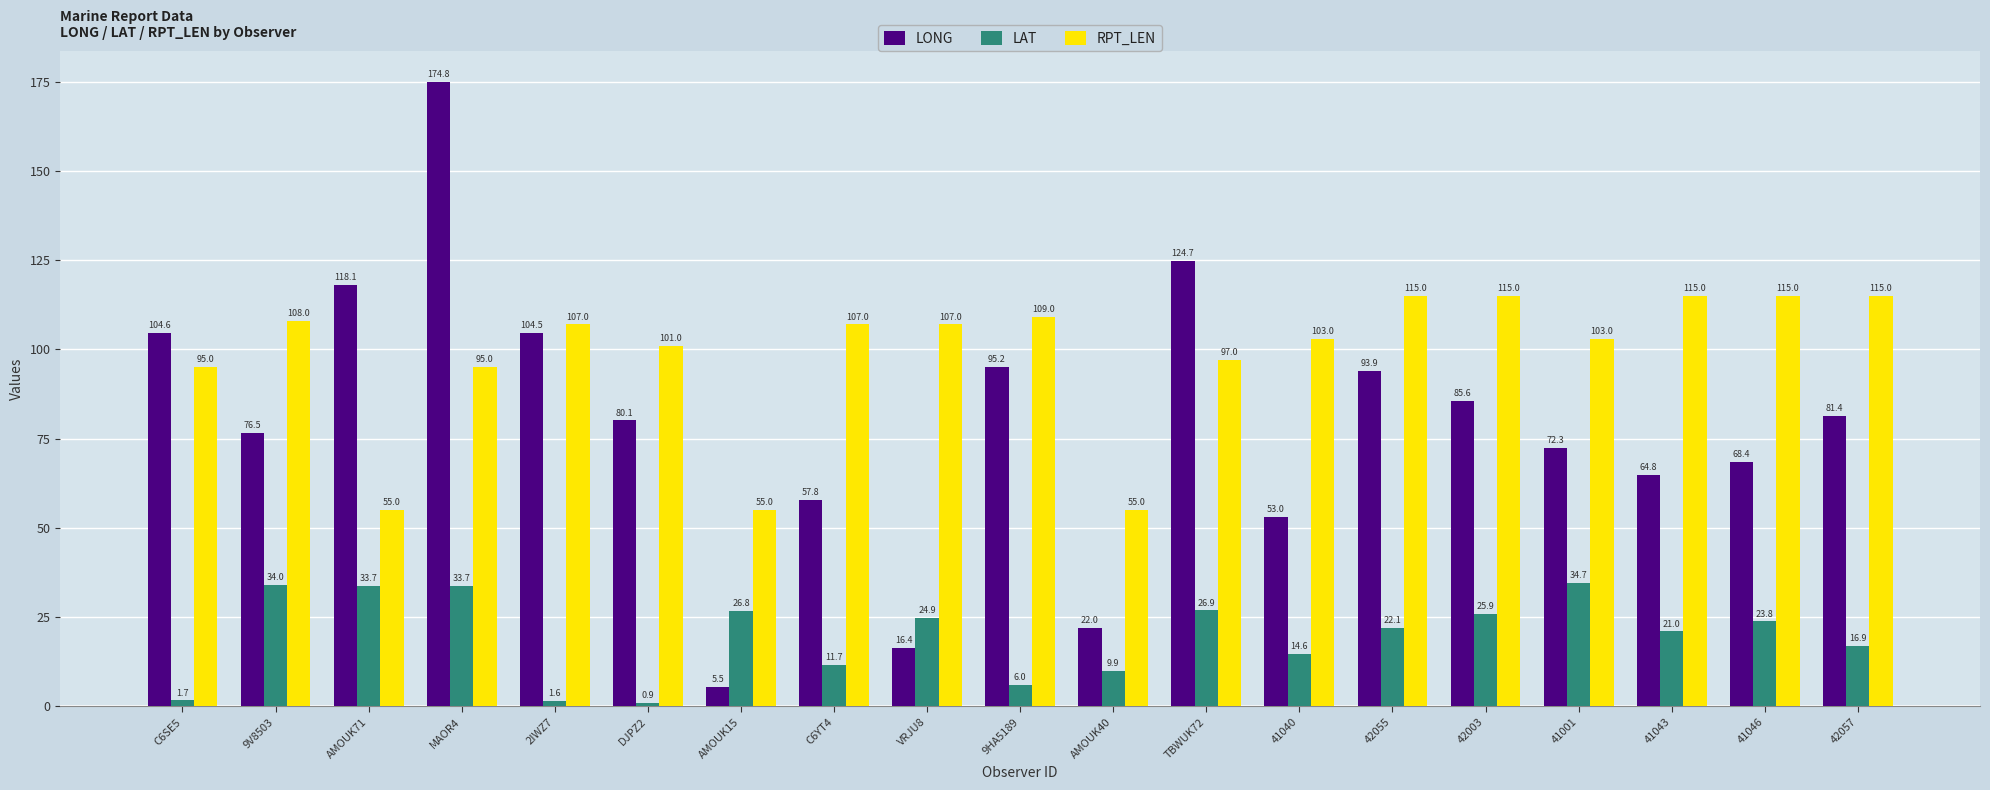

The value of LONG at VRJU8 is 26.8. True or false?

False